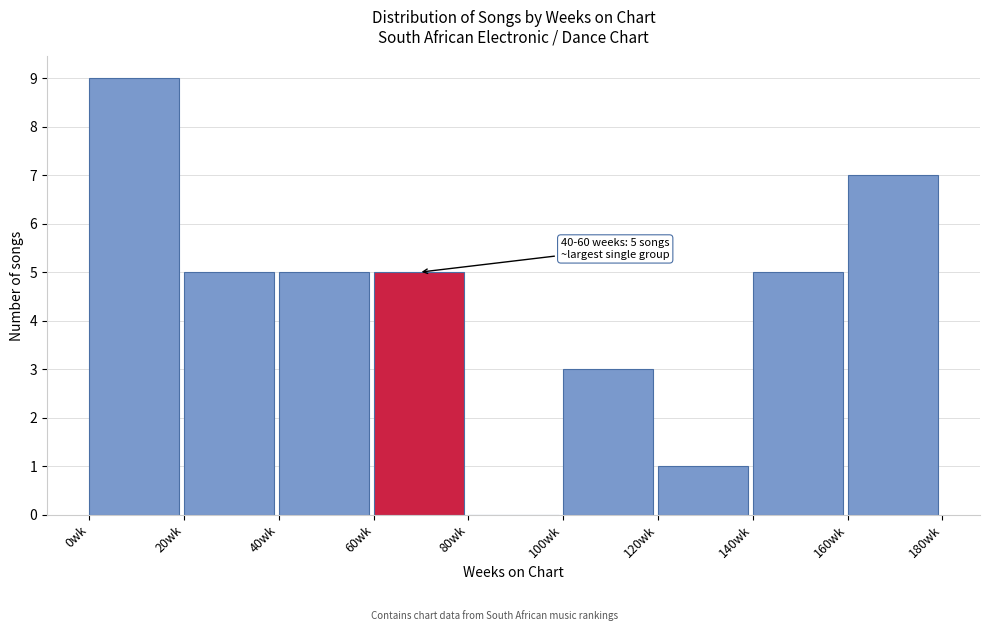

Which range on the x-axis has the tallest bar?

0 to 20